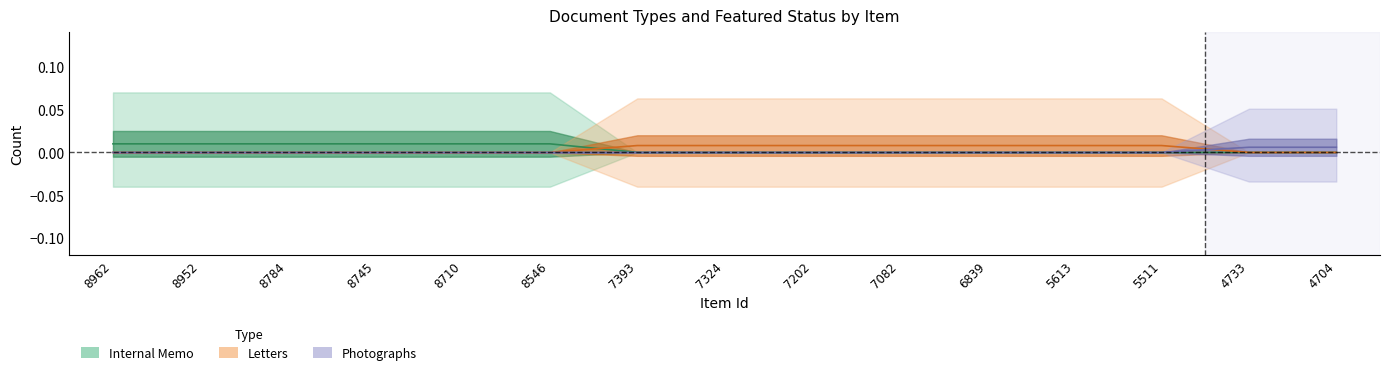

Rank the categories by Photographs value from highest to lowest.

4733, 4704, 8962, 8952, 8784, 8745, 8710, 8546, 7393, 7324, 7202, 7082, 6839, 5613, 5511